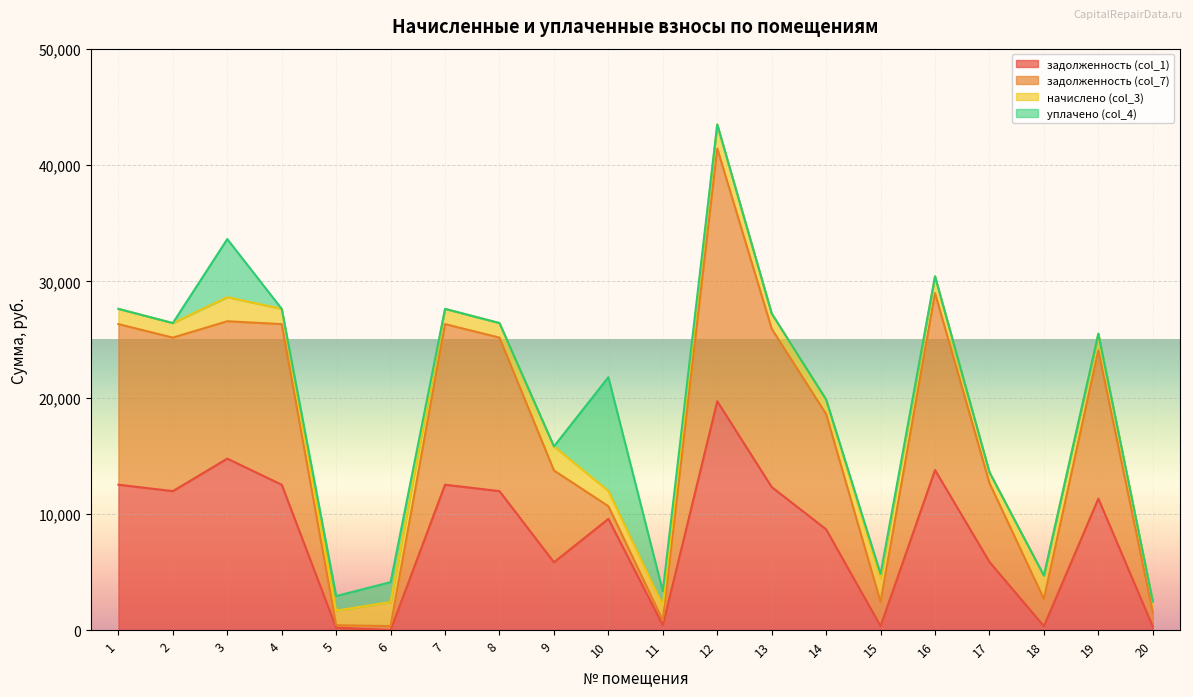

At which category is the sum across all series the highest?

12